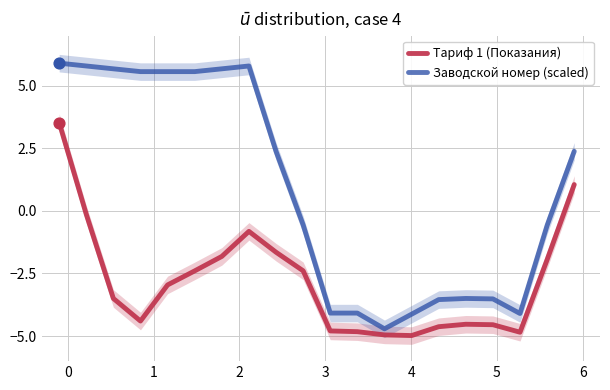

Which series has the largest total across all categories?

Заводской номер (scaled)